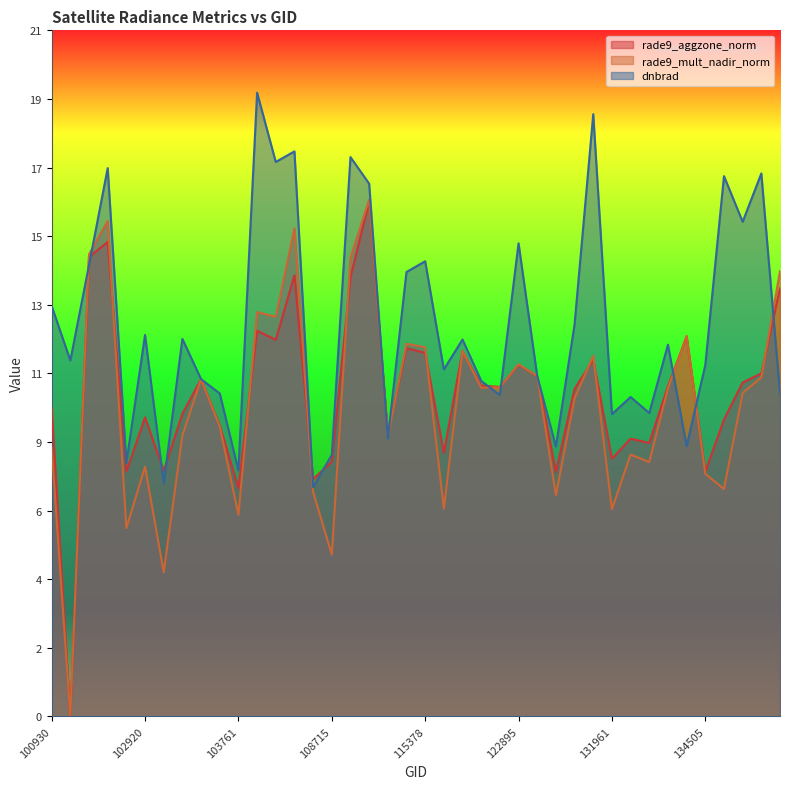

At which category does rade9_mult_nadir_norm reach its first local peak?

102792